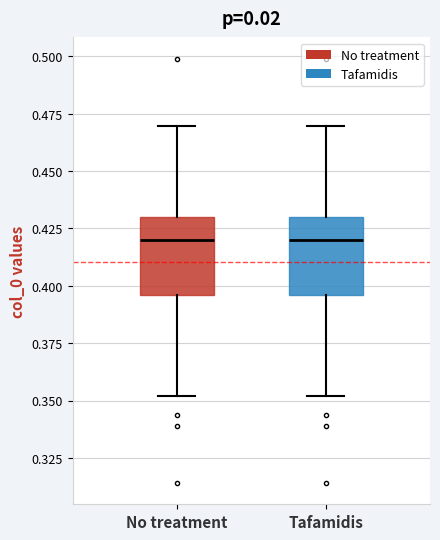

Reading left to right, read every box against the y-axis: the position of its median line, the range the box covers, and the ends of its whiskers. The values are not printed on the chart, so give them approximately, as read against the axis.

No treatment: median 0.420, box 0.395 to 0.430, whiskers 0.350 to 0.470
Tafamidis: median 0.420, box 0.395 to 0.430, whiskers 0.350 to 0.470